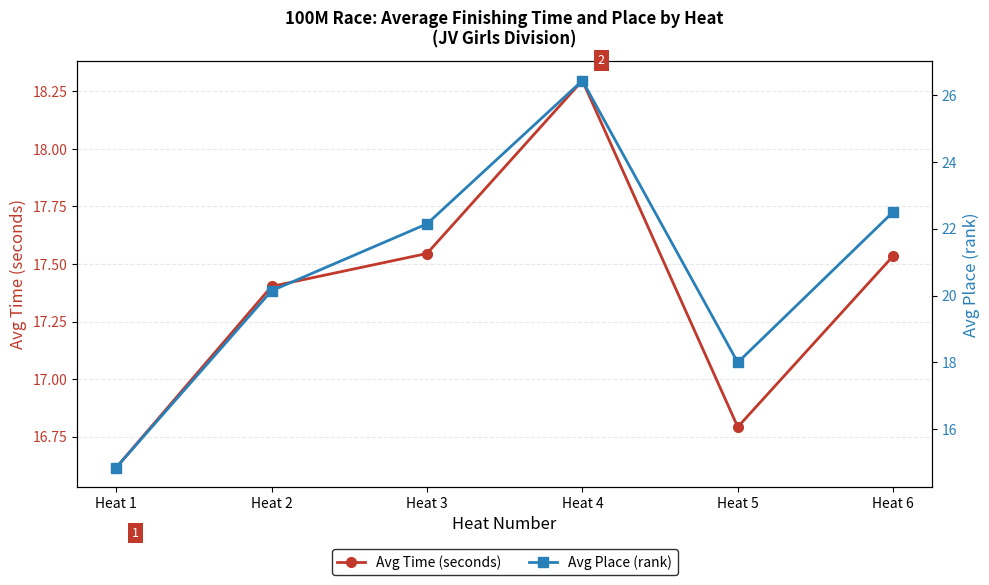

At Heat 5, list the series in order from largest to smallest.

Avg Place (rank), Avg Time (seconds)